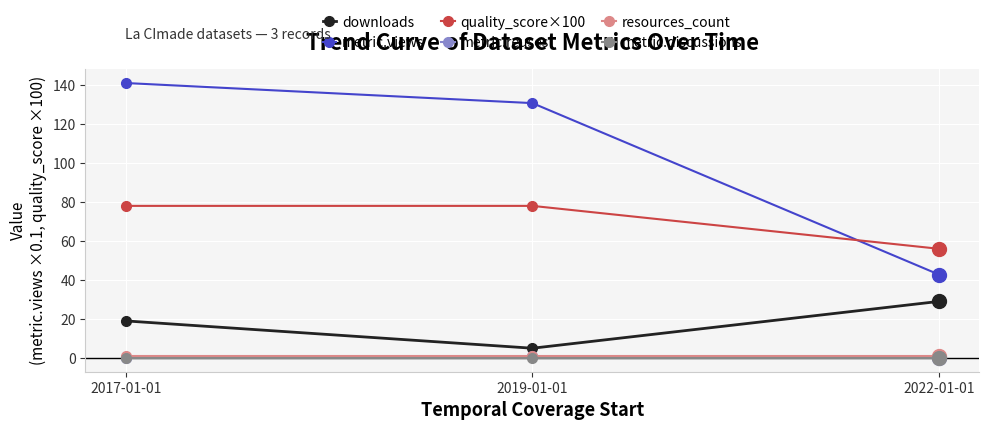

What are all the series names shown in the legend?

downloads, metric.views, quality_score×100, metric.reuses, resources_count, metric.discussions